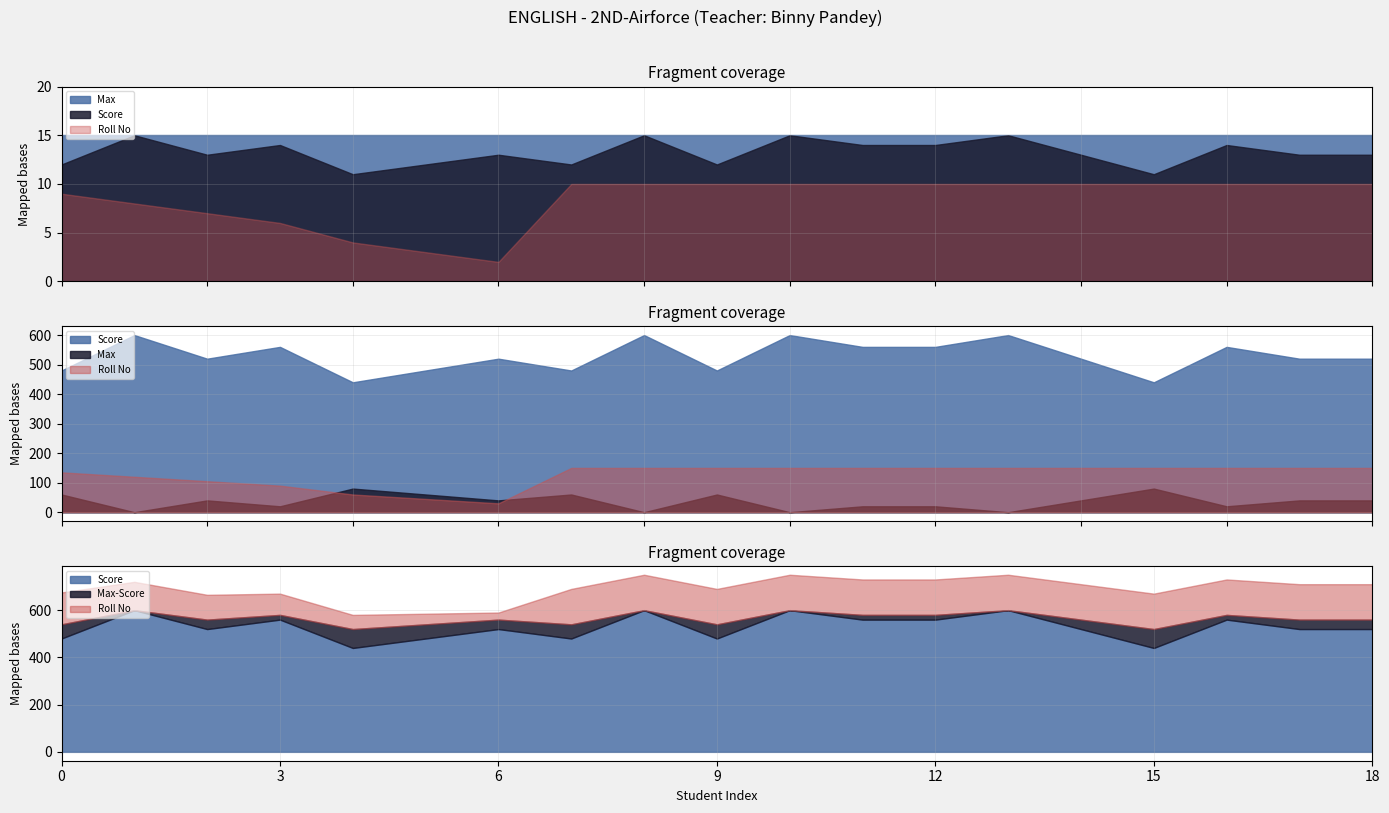

At how many categories does at least one series exceed 11?

19